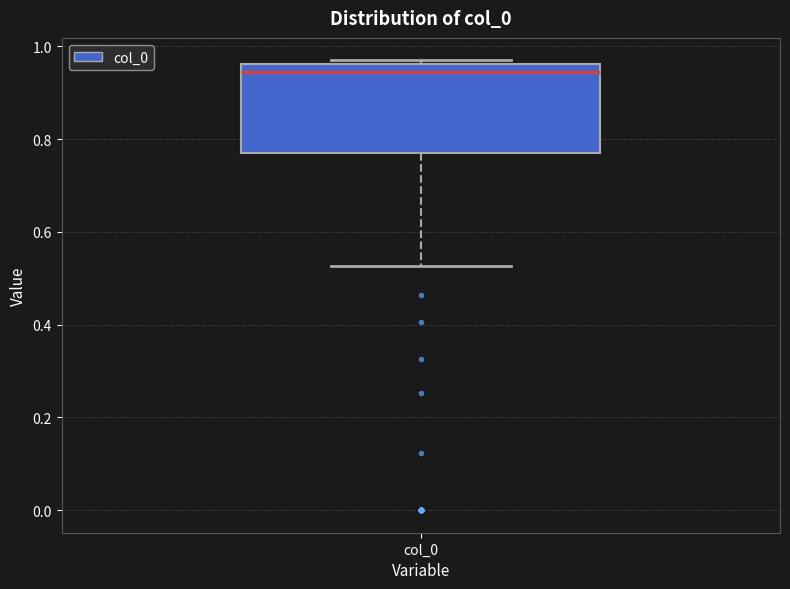

Read this box plot against the y-axis: the position of the median line, the range covered by the box, and the ends of both whiskers. The values are not printed on the chart, so give them approximately, as read against the axis.

median 0.94, box 0.76 to 0.96, whiskers 0.52 to 0.96 (just above the box's upper edge)